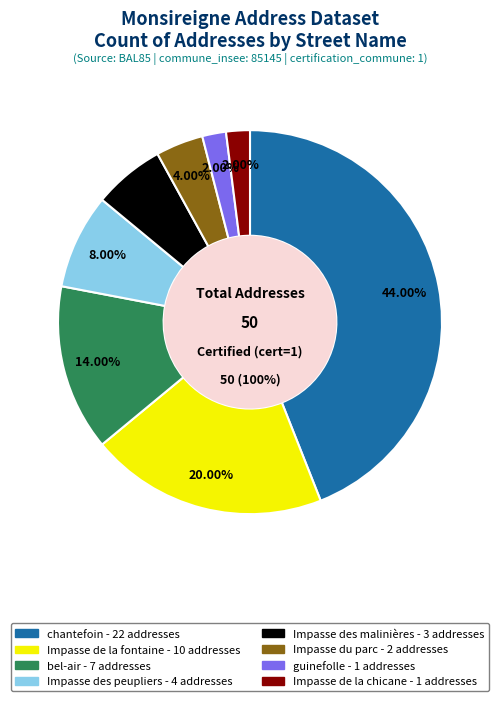

To the nearest percent, what is the difference between the largest and smallest slice percentages?

42%